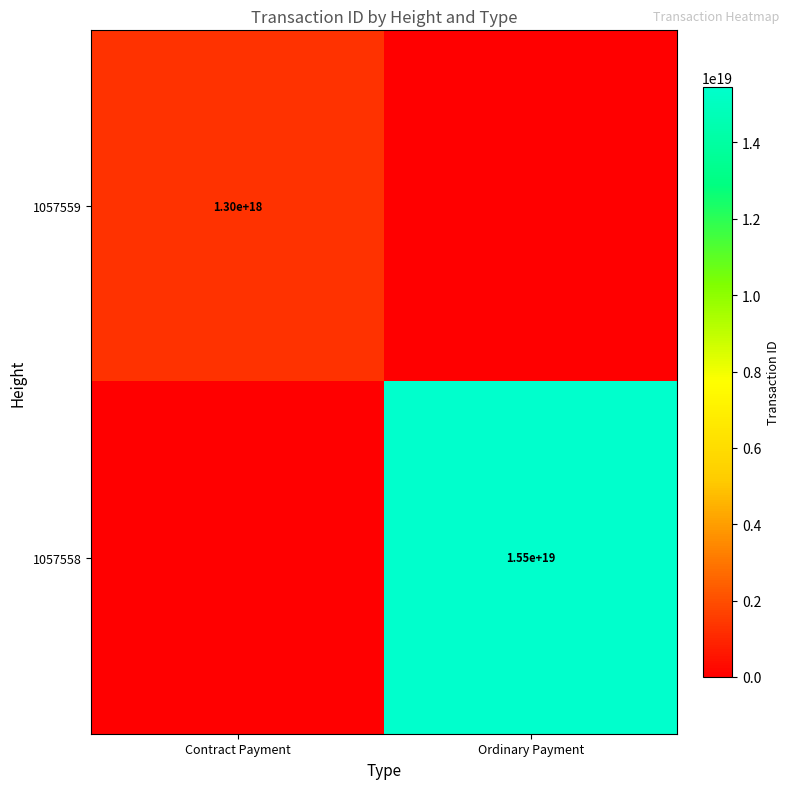

How many data points does each series have?

2